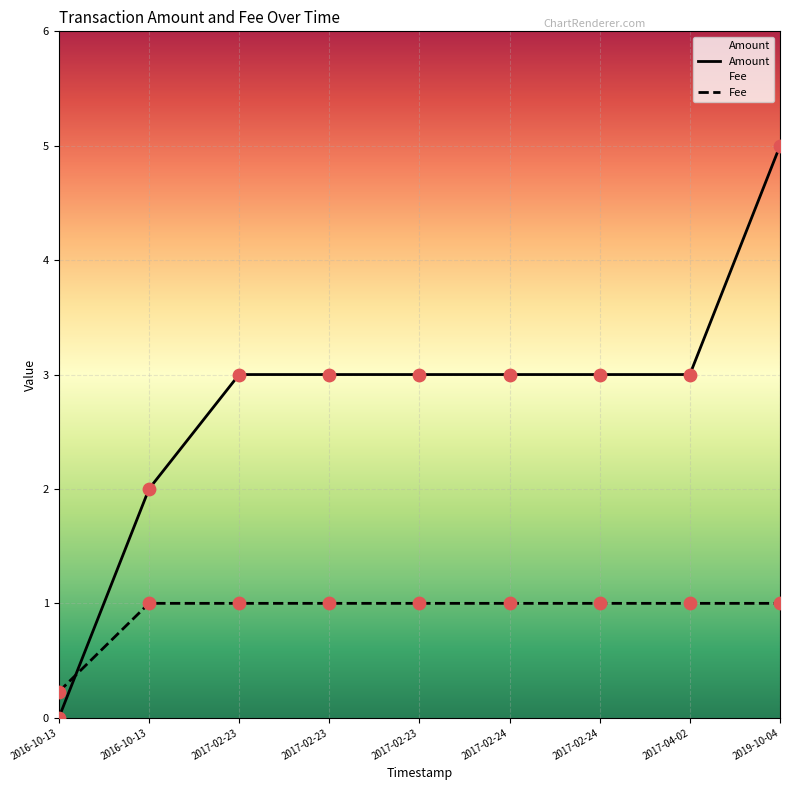

Which series contains the highest Y value?

Amount